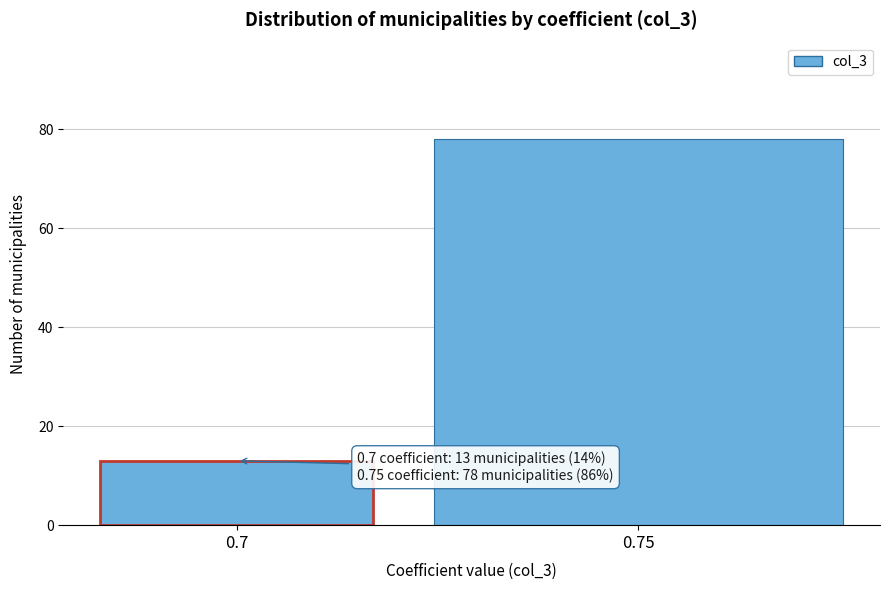

Reading left to right, what are all the values shown in this chart?

0.7=13	0.75=78